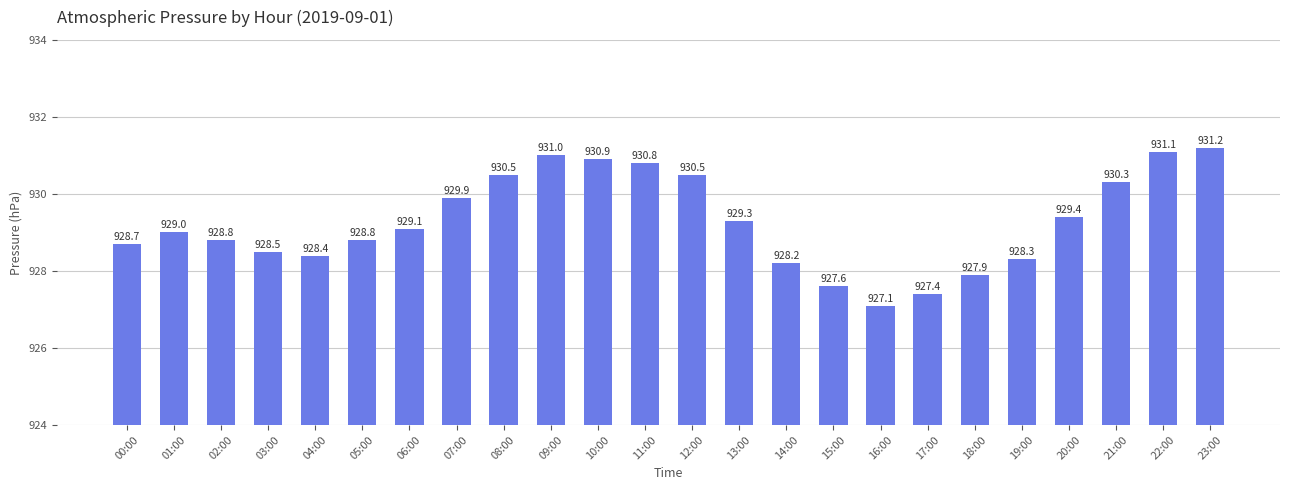

Between 11:00 and 04:00, which is larger?

11:00